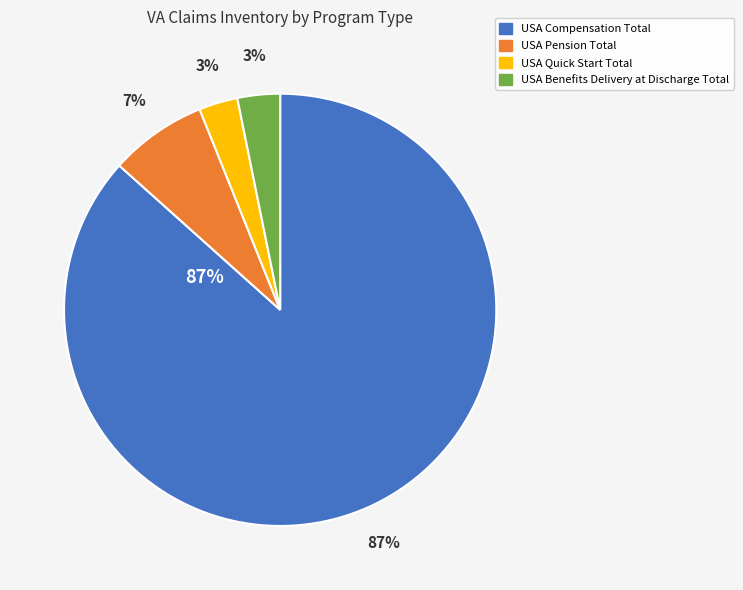

To the nearest percent, what is the difference between the largest and smallest slice percentages?

84%